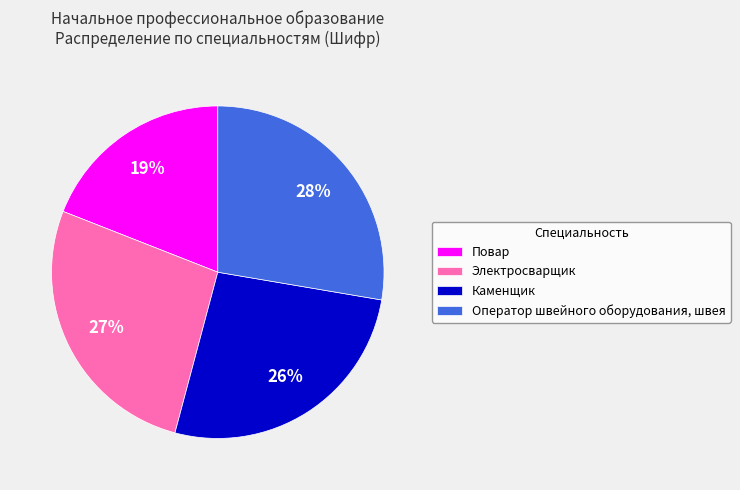

Which category has the smallest portion of the pie?

Повар